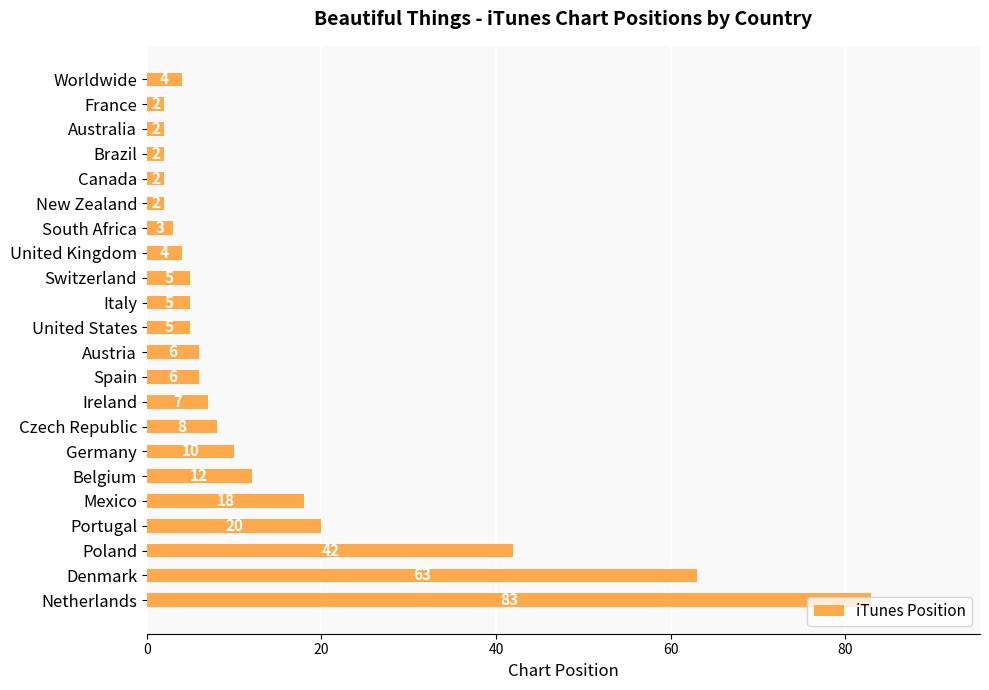

What is the ratio of the value at Germany to the value at Switzerland?

2.0